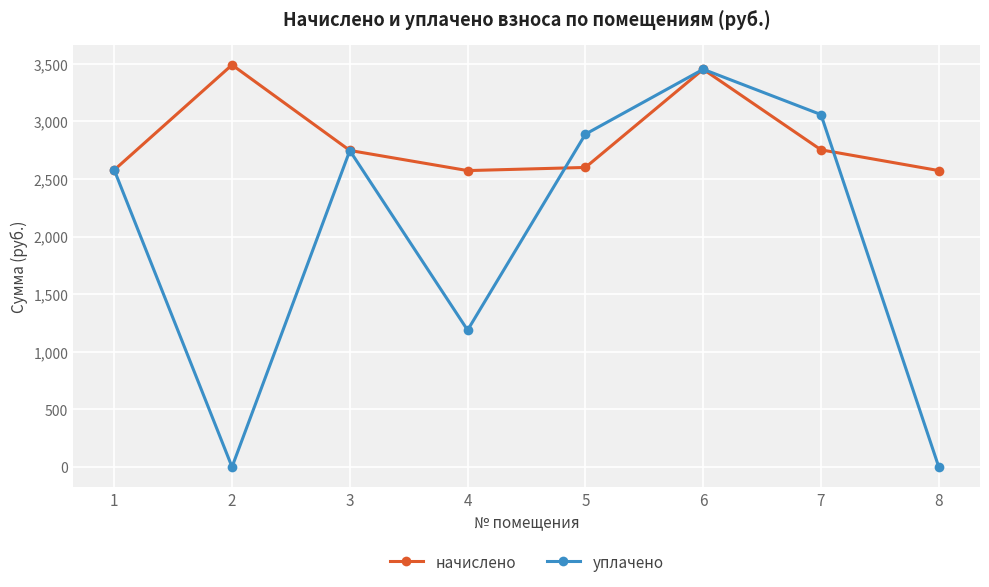

What is the difference between the начислено values at 7 and 3?

5.5